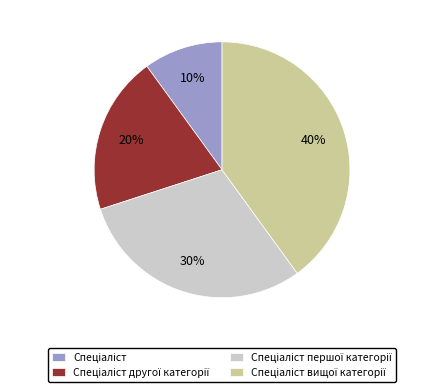

To the nearest percent, what is the average slice percentage?

25%